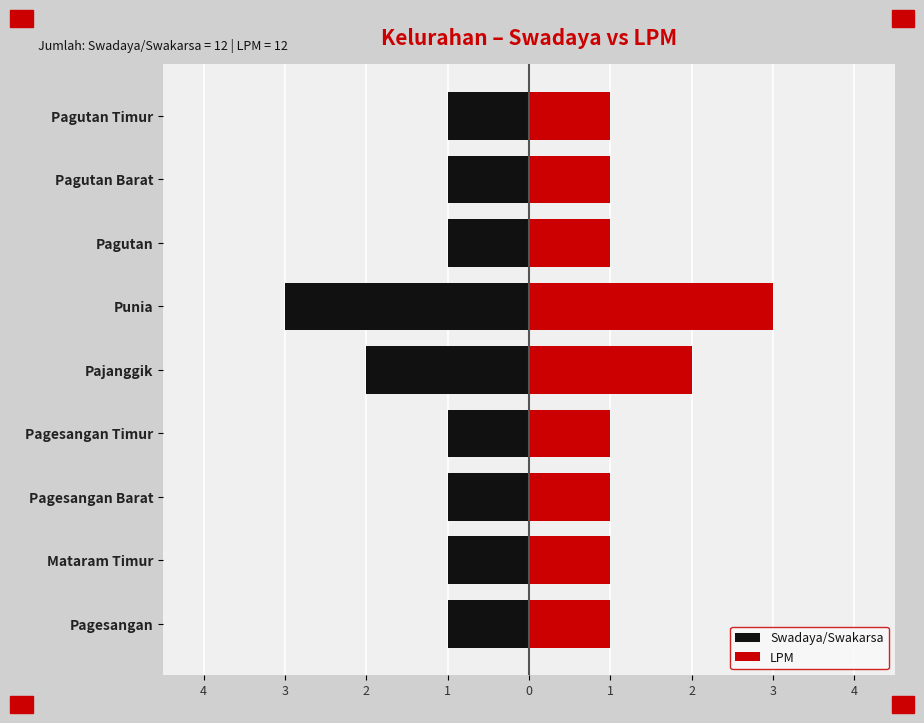

Which series has the widest spread of values?

Swadaya/Swakarsa